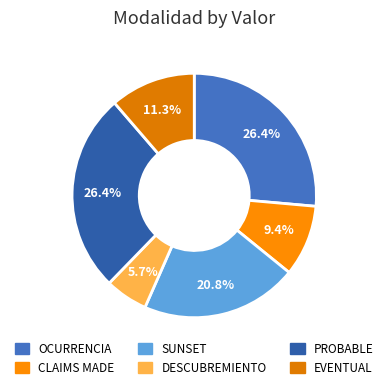

Combined, what portion of the pie is OCURRENCIA and PROBABLE?

52.8%